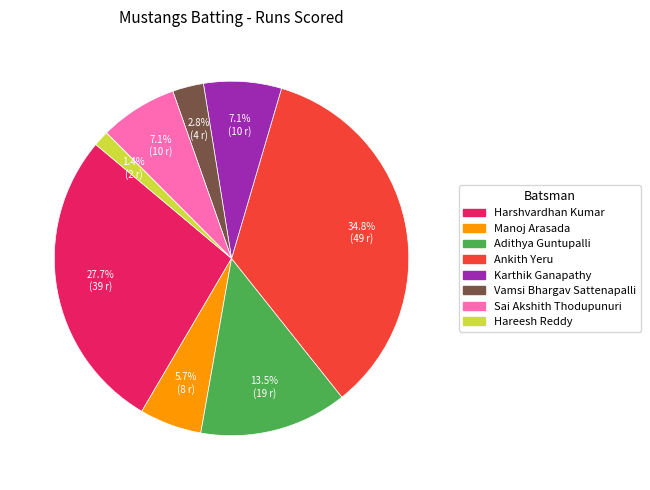

How many slices are in this pie chart?

8